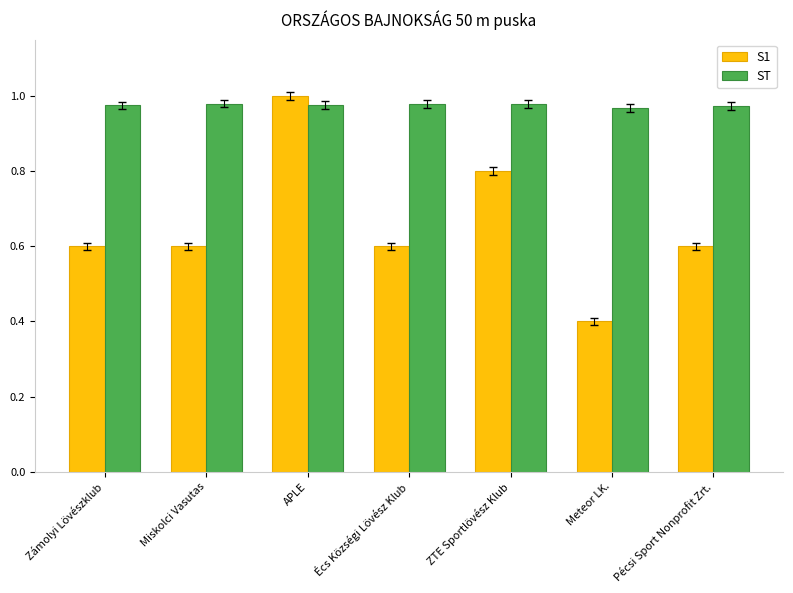

At how many categories does at least one series exceed 0?

7